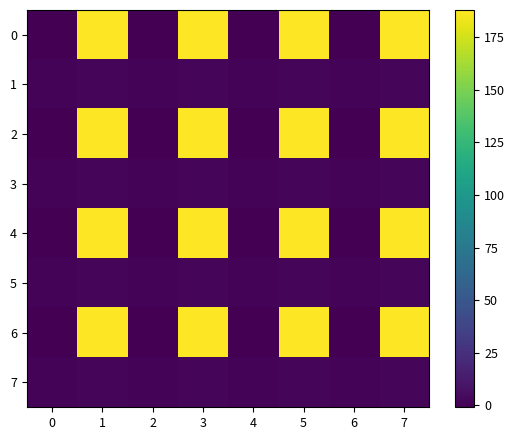

Rank the series at 6 from lowest to highest value.

0, 2, 4, 6, 1, 3, 5, 7